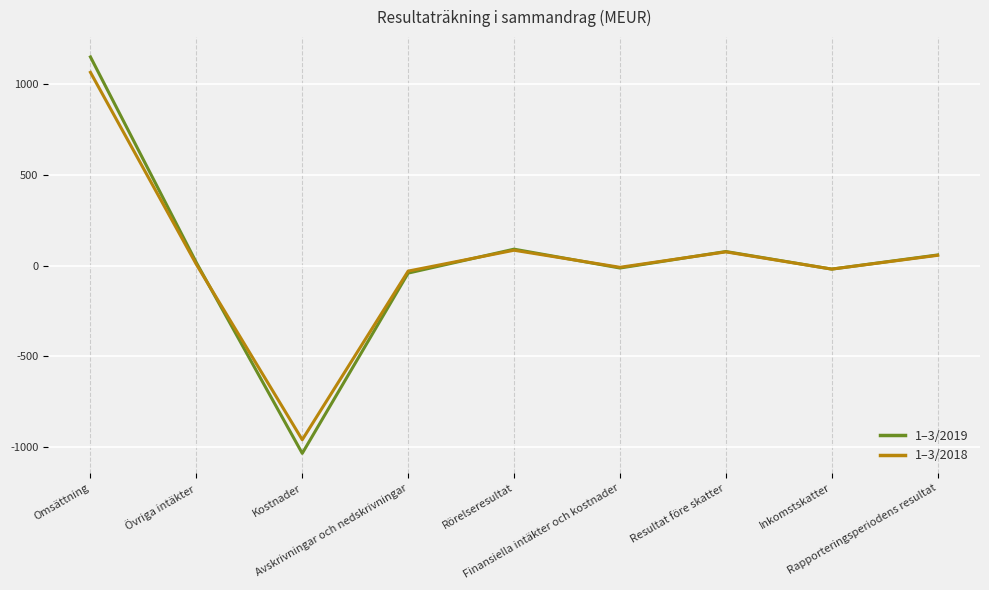

What is the lowest value of the 1–3/2019 series?

-1035